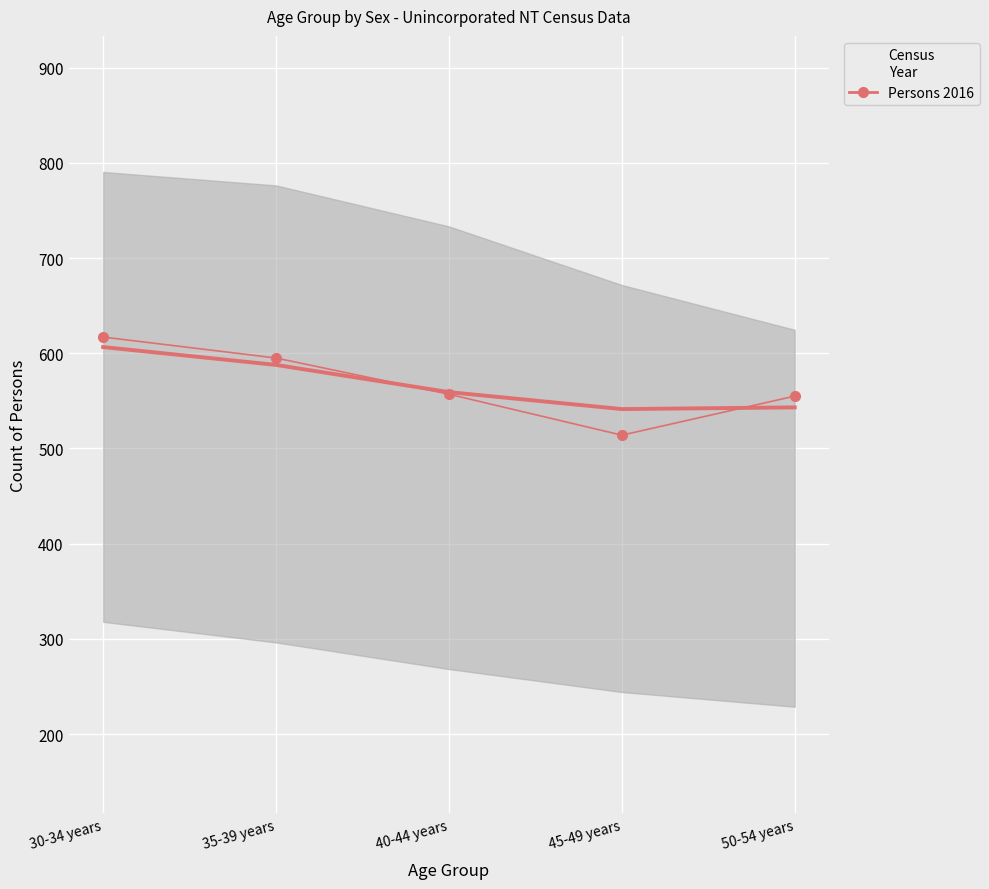

Reading left to right, transcribe all the data shown in this chart.

617	595	557	514	555